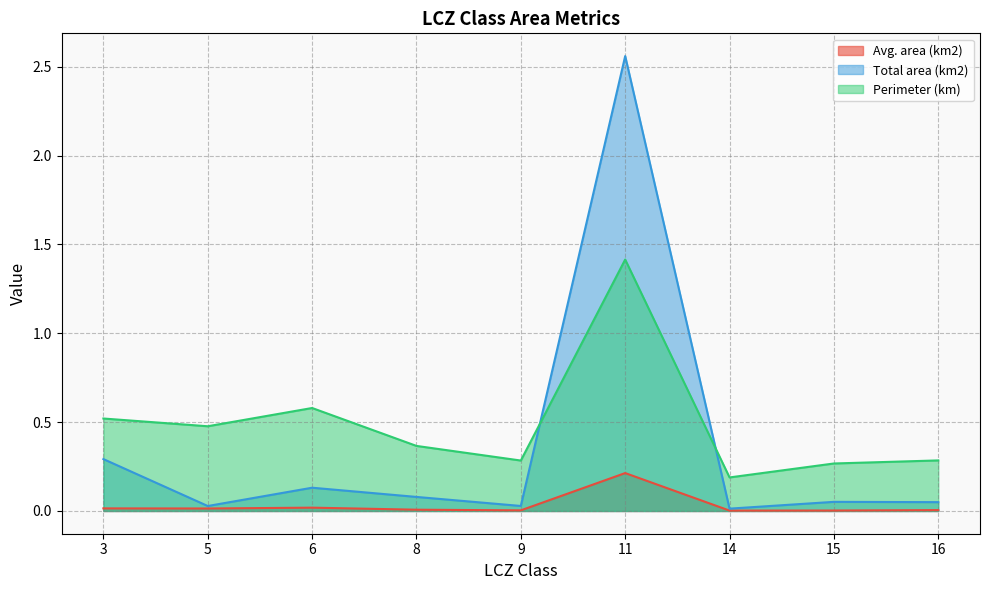

Reading right to left, what are all the values shown in this chart?

Avg. area (km2): 0.0	0.0	0.0	0.2	0.0	0.0	0.0	0.0	0.0
Total area (km2): 0.0	0.1	0.0	2.6	0.0	0.1	0.1	0.0	0.3
Perimeter (km): 0.3	0.3	0.2	1.4	0.3	0.4	0.6	0.5	0.5